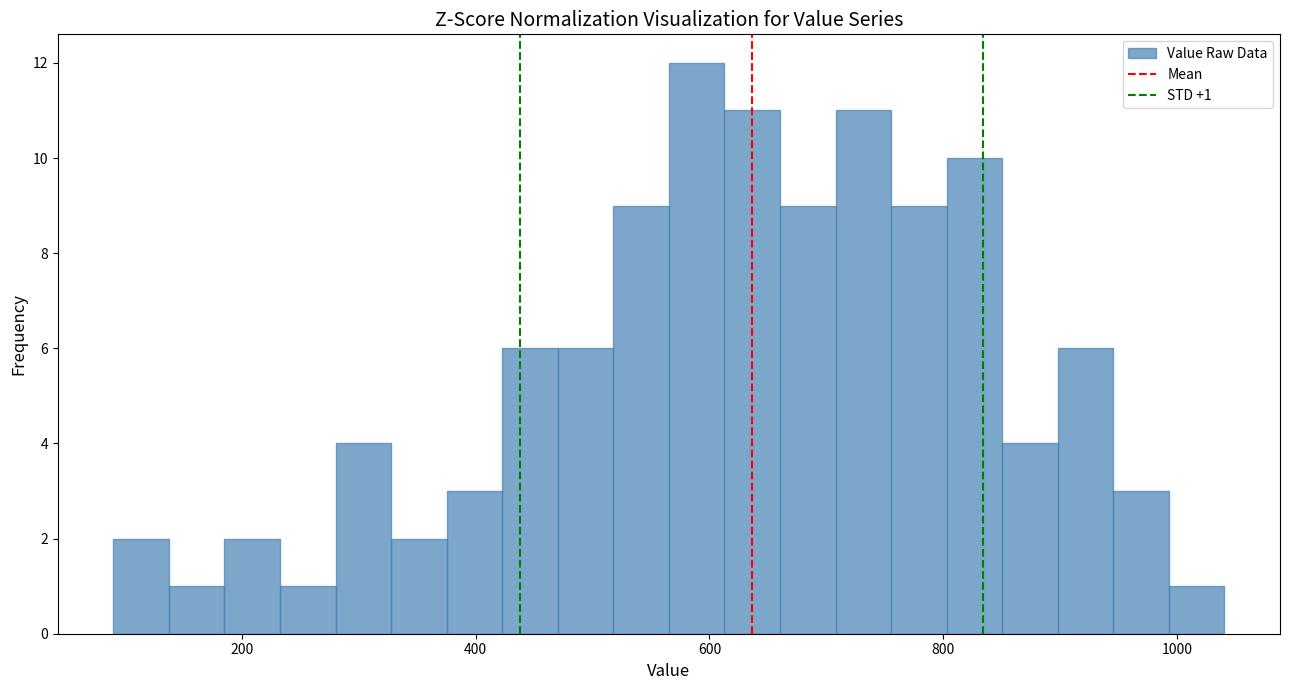

Read against the x-axis, roughly where is the centre of the tallest bar?

580